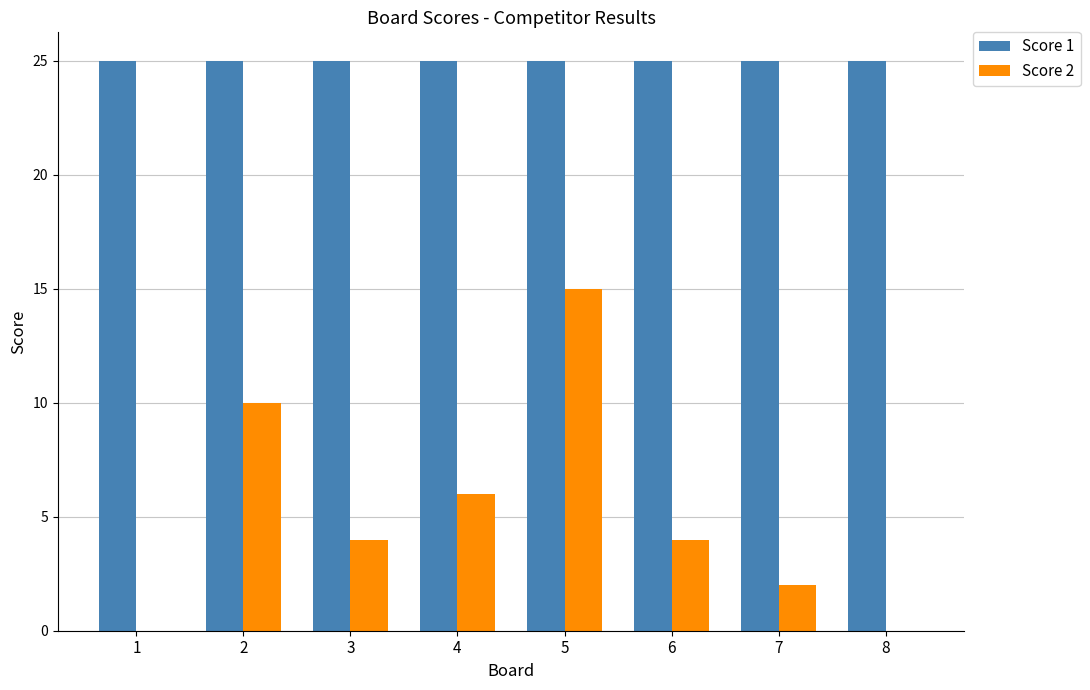

Count the Score 2 values in the range 2 to 10.

5